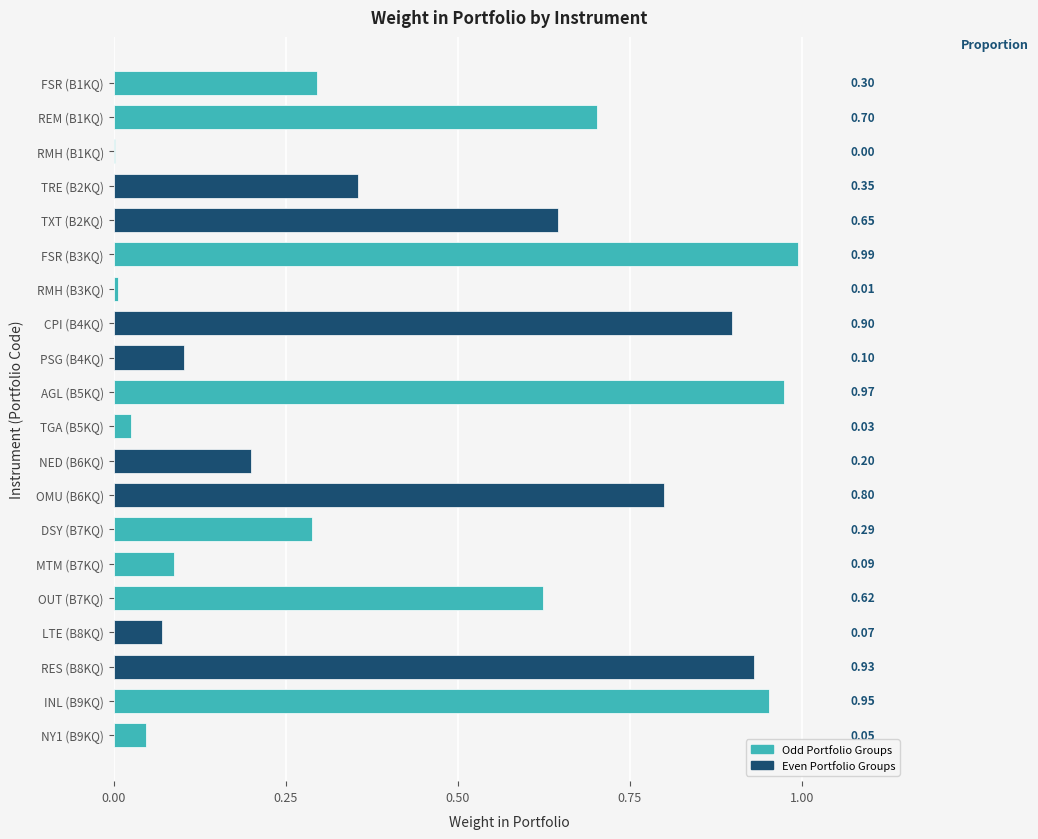

What is the change in value from TRE (B2KQ) to MTM (B7KQ)?

-0.3